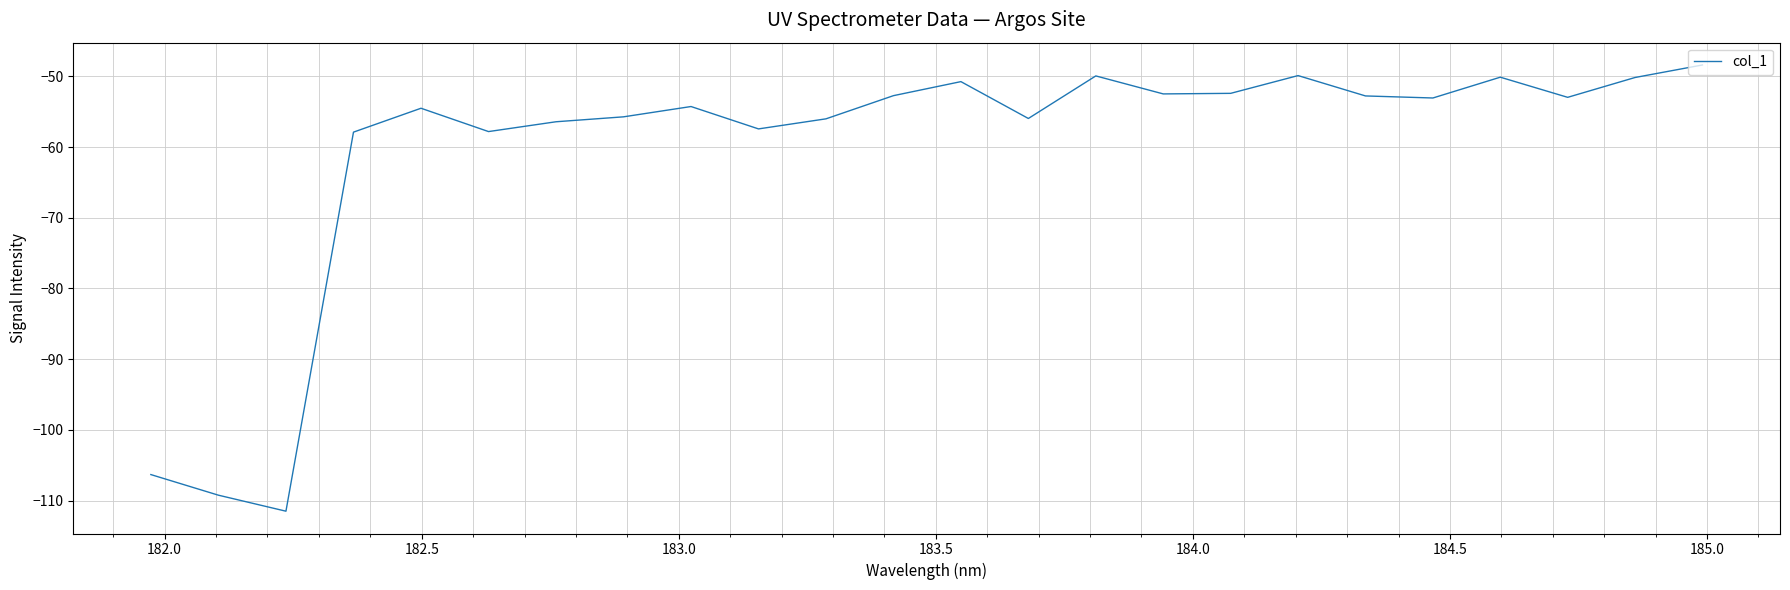

What is the greatest value displayed?

-48.4